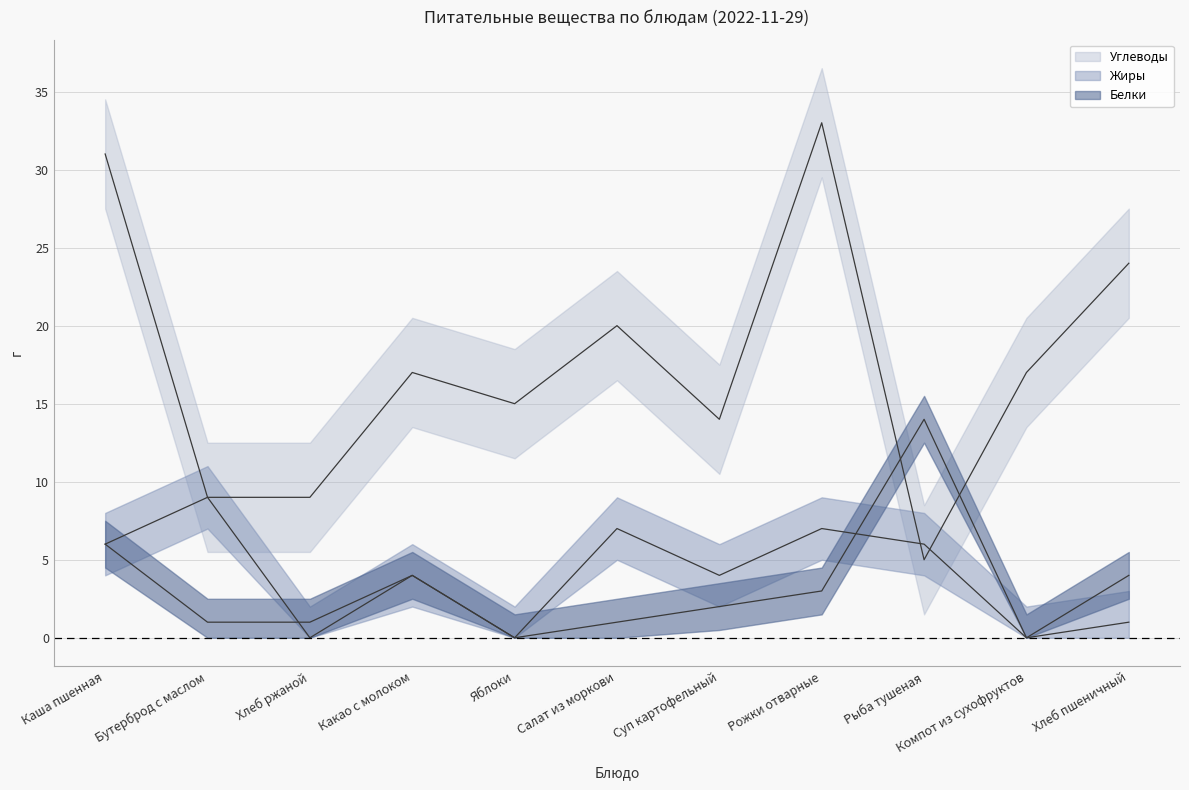

Does the chart display data point markers on the line(s)?

No